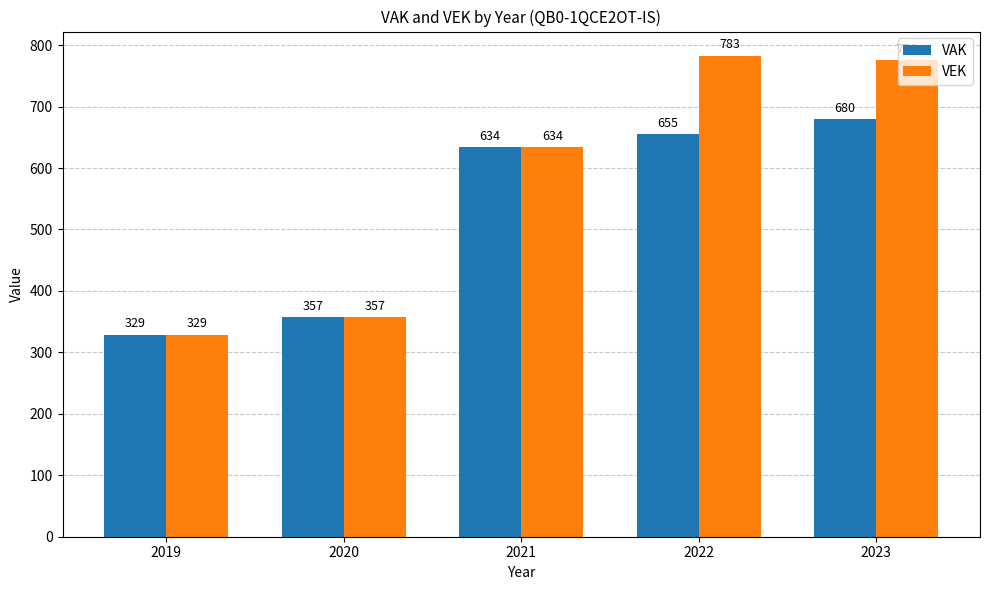

What is the value of the VEK bar at the 2nd from the left?

357